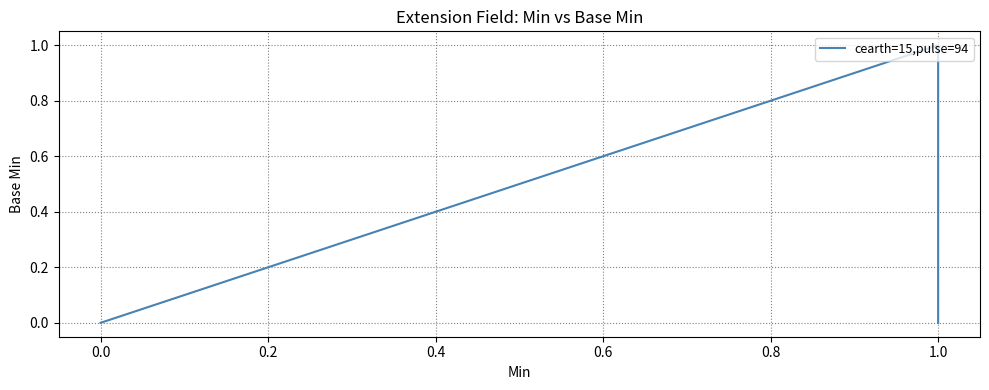

What is the sum of all values?

1